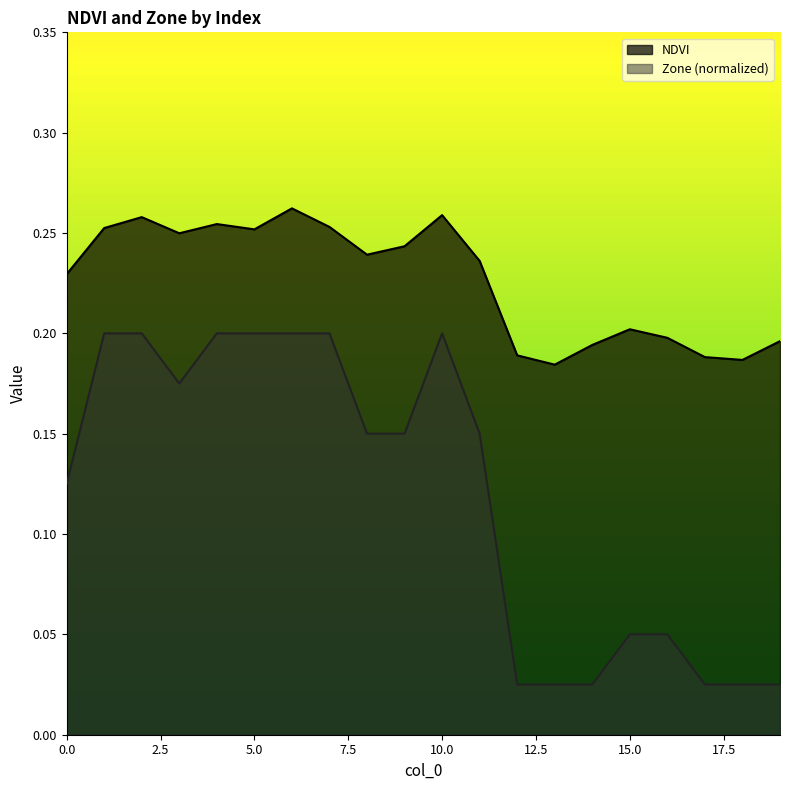

What value does the Zone series have at 7?

0.2